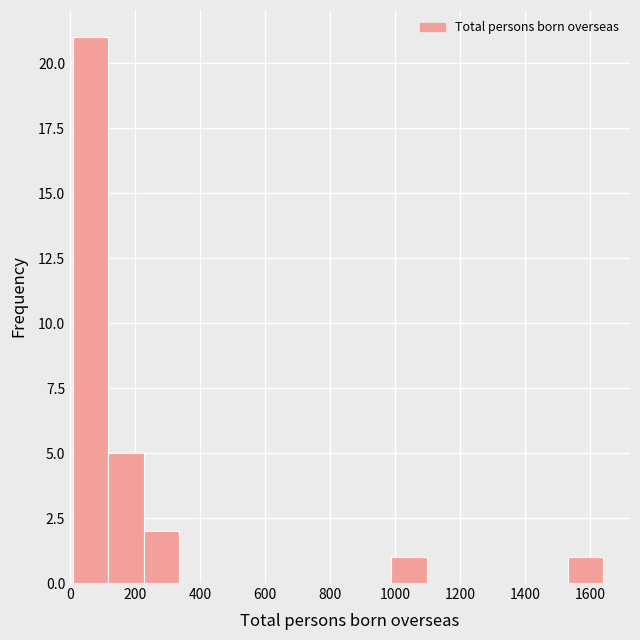

Reading left to right, list every bar in this chart as the range it spans on the x-axis followed by its height. Neither the bar edges nor the heights are printed on the chart, so give them approximately, as read against the axes.

0 to 120: 21
120 to 220: 5
220 to 340: 2
340 to 440: 0
440 to 560: 0
560 to 660: 0
660 to 780: 0
780 to 880: 0
880 to 980: 0
980 to 1100: 1
1100 to 1200: 0
1200 to 1320: 0
1320 to 1420: 0
1420 to 1540: 0
1540 to 1640: 1